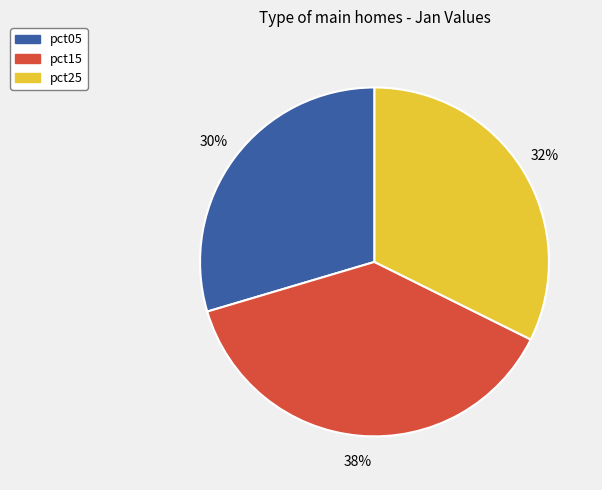

To the nearest percent, what is the difference between the largest and smallest slice percentages?

8%